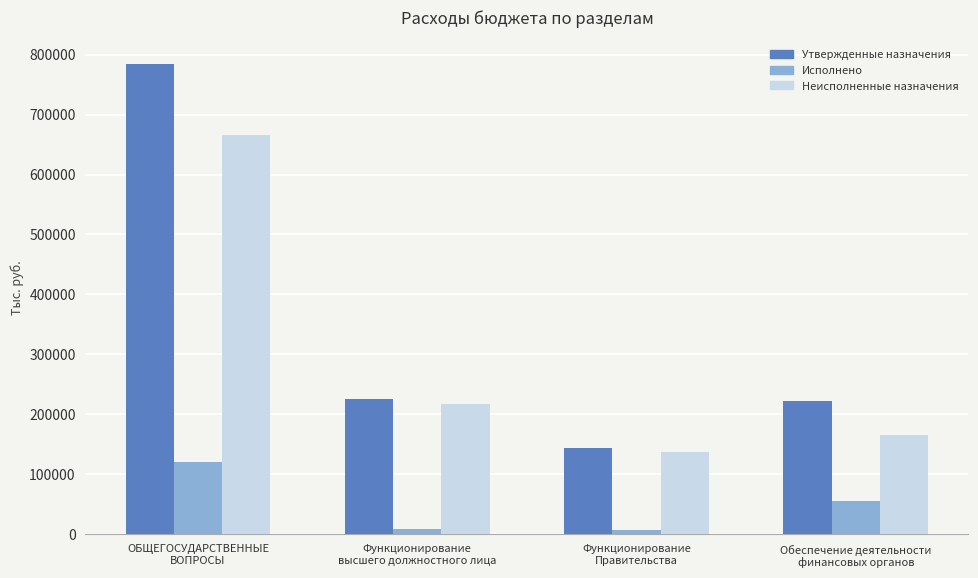

The value of Утвержденные назначения at Обеспечение деятельности
финансовых органов is 357373.5. True or false?

False